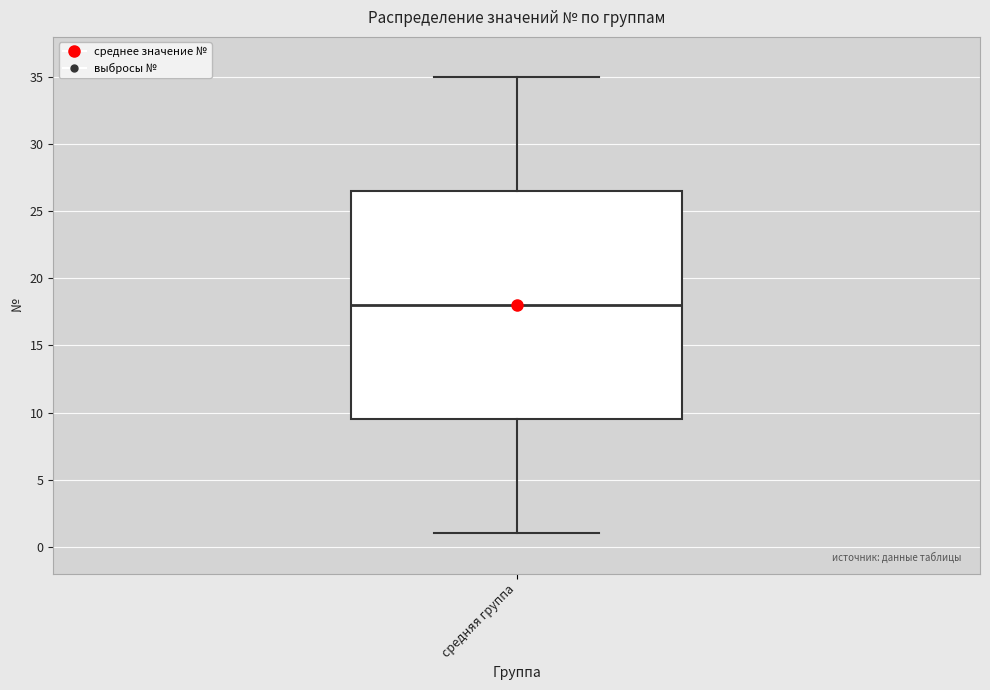

Read this box plot against the y-axis: the position of the median line, the range covered by the box, and the ends of both whiskers. The values are not printed on the chart, so give them approximately, as read against the axis.

median 18.0, box 9.5 to 26.5, whiskers 1.0 to 35.0